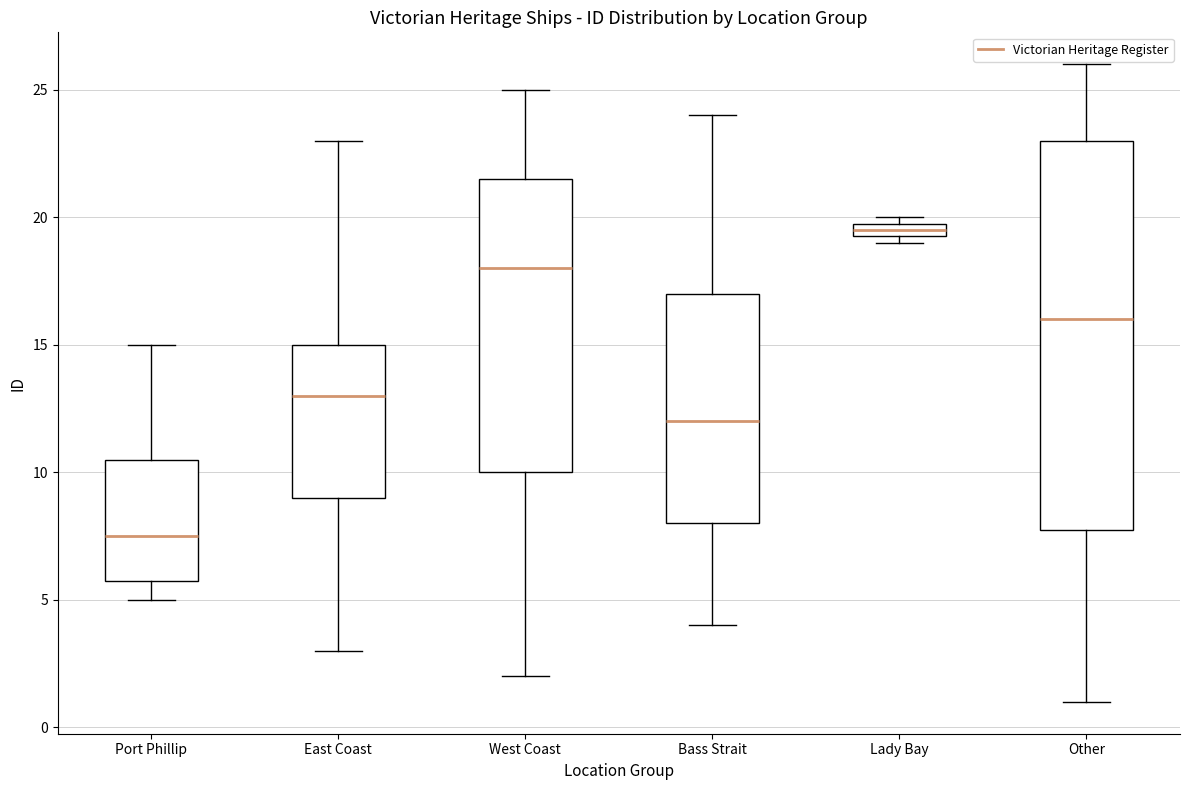

Which box is the tallest, from its lower edge to its upper edge?

Other